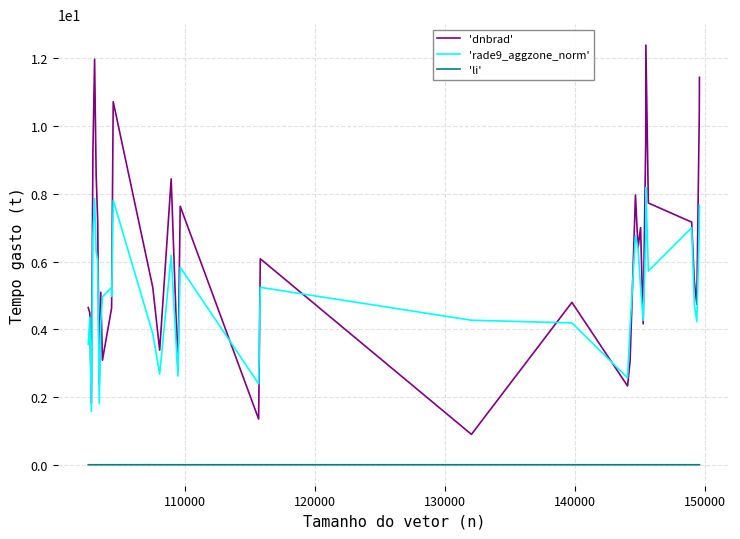

What are all the series names shown in the legend?

'dnbrad', 'rade9_aggzone_norm', 'li'